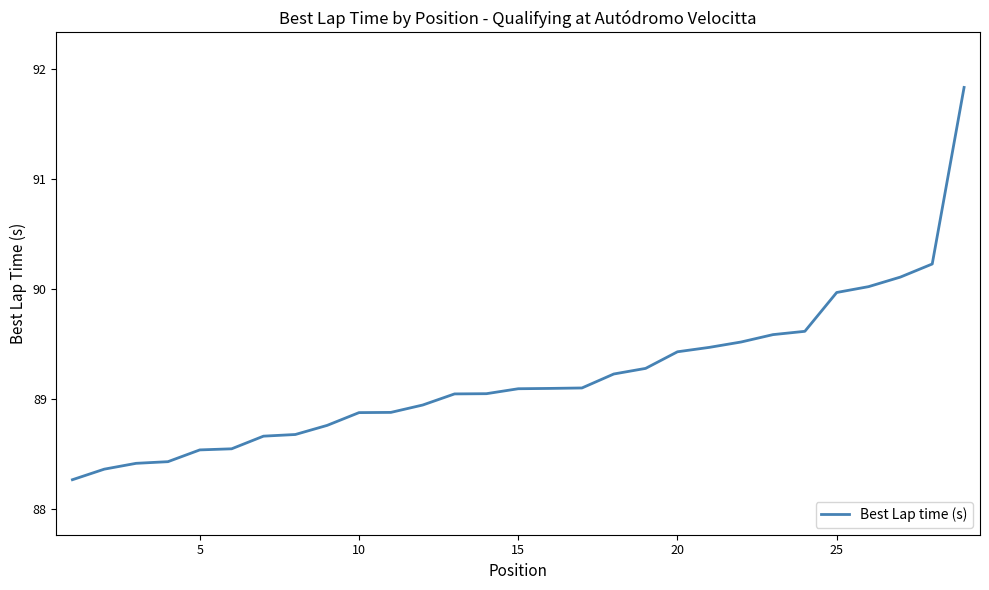

What is the minimum value shown in the chart?

88.3